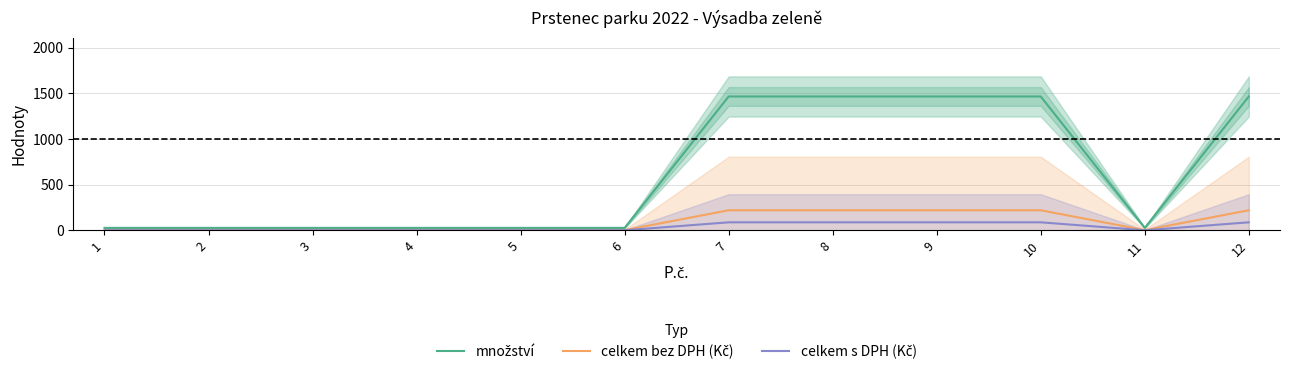

Is the value of množství at 11 greater than the value of celkem s DPH (Kč) at 8?

No